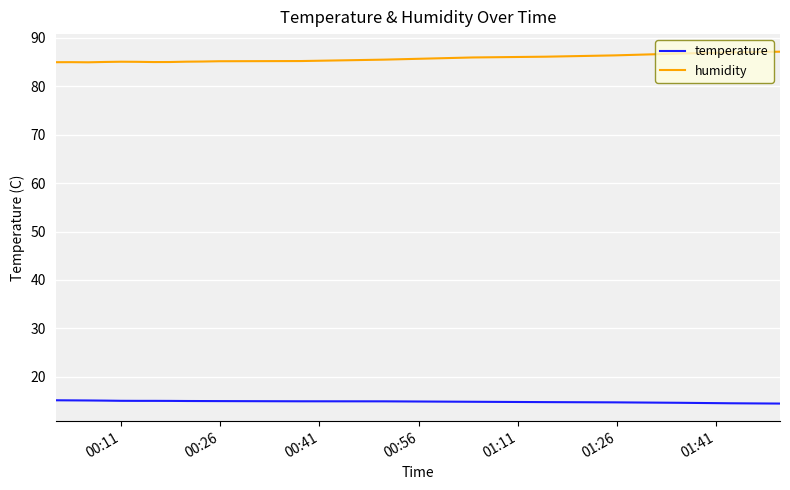

What is the difference between the maximum and minimum values in the humidity series?

2.2